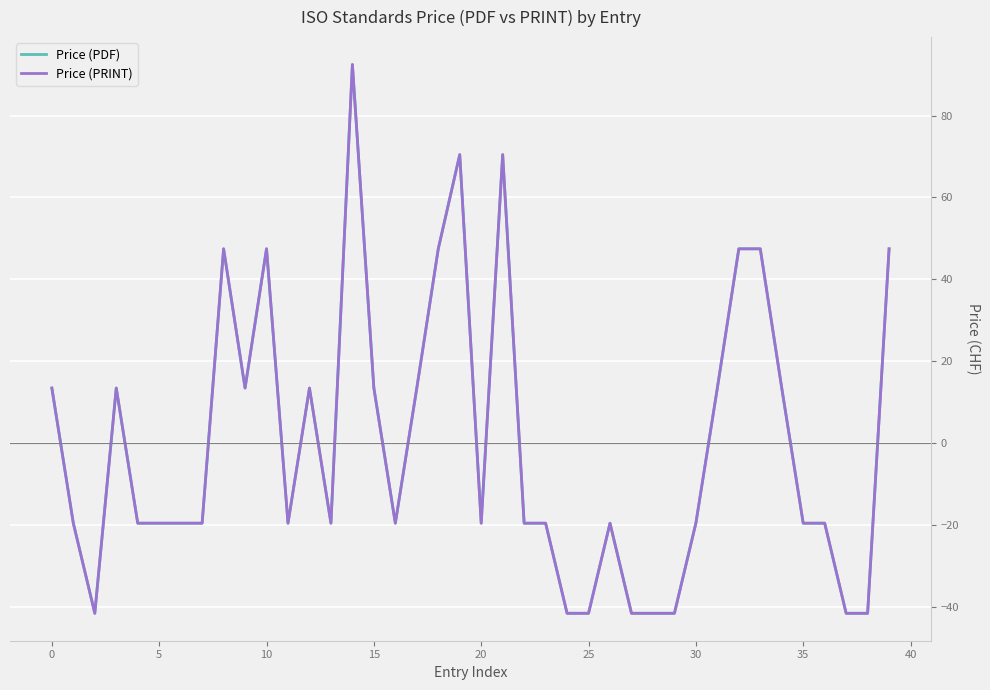

What is the smallest value displayed?

-41.5